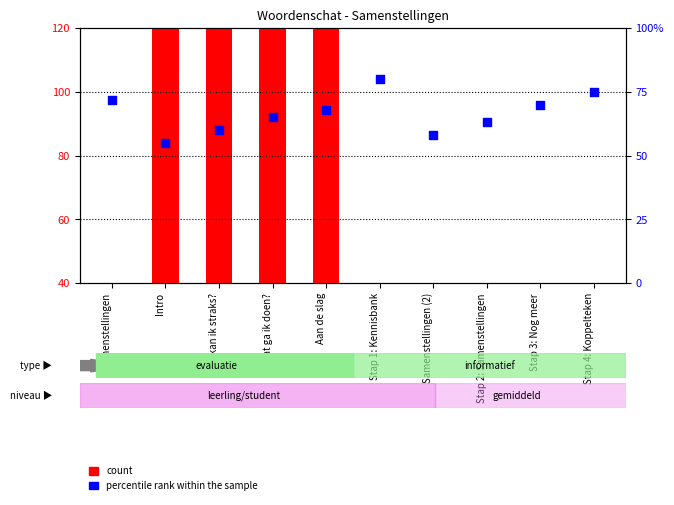

What are all the series names shown in the legend?

count, percentile rank within the sample